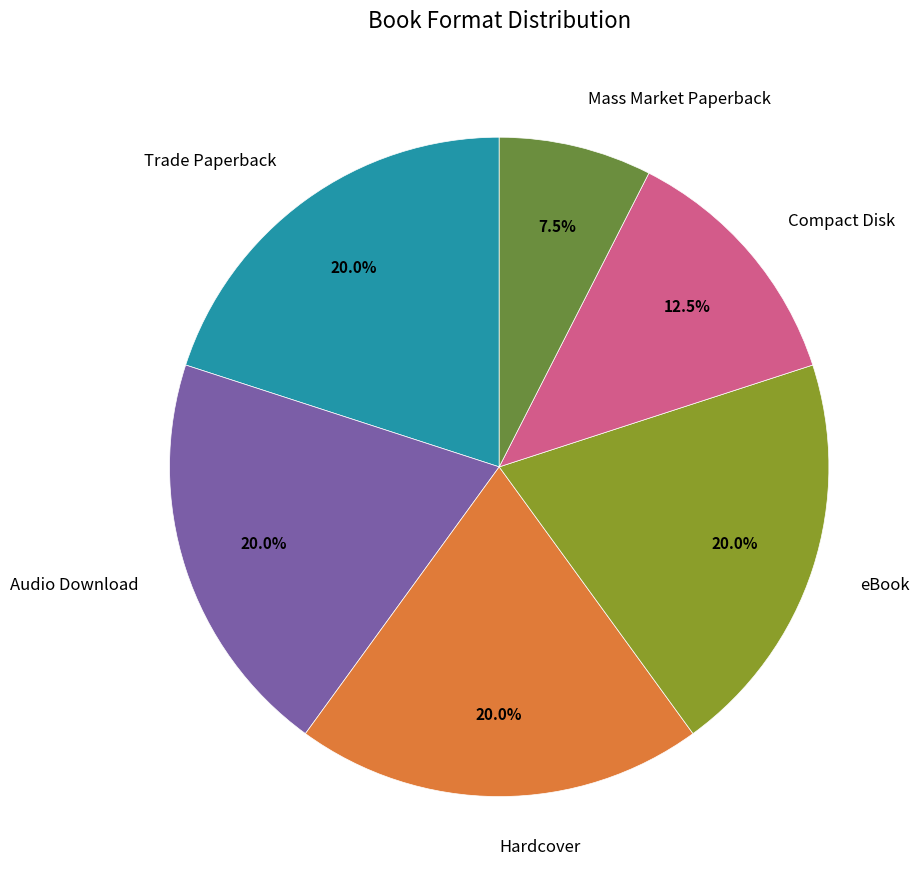

Does any single category account for the majority?

No